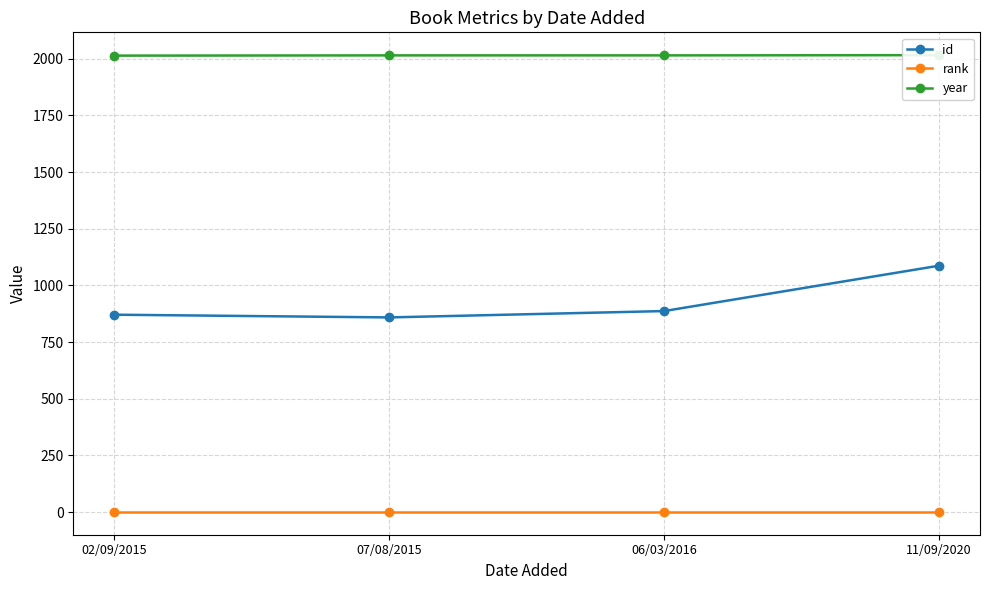

Which category has the highest value across all series?

11/09/2020